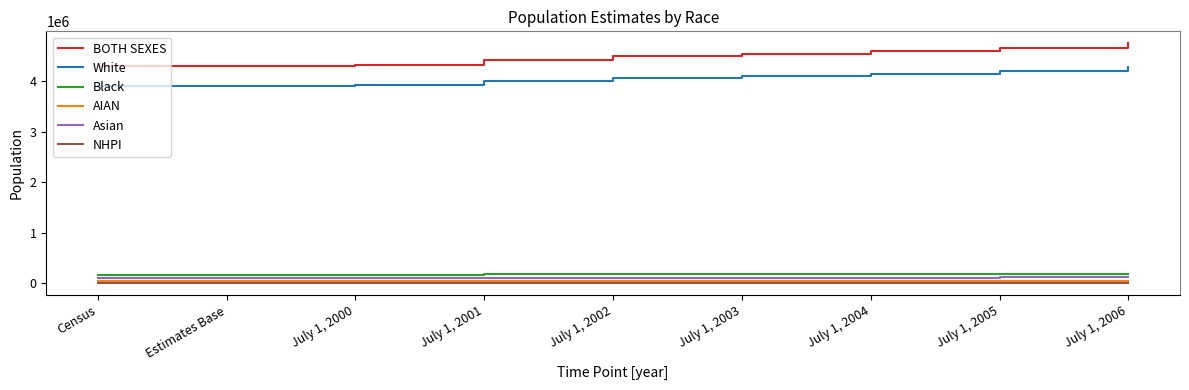

Which series has the largest total across all categories?

BOTH SEXES